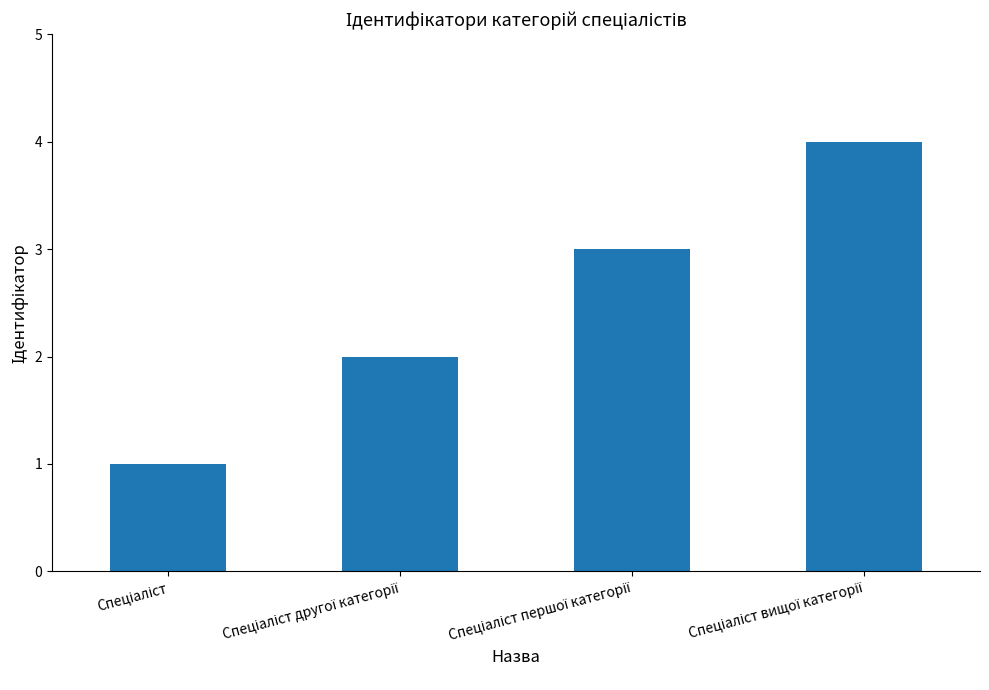

What is the maximum value shown in the chart?

4